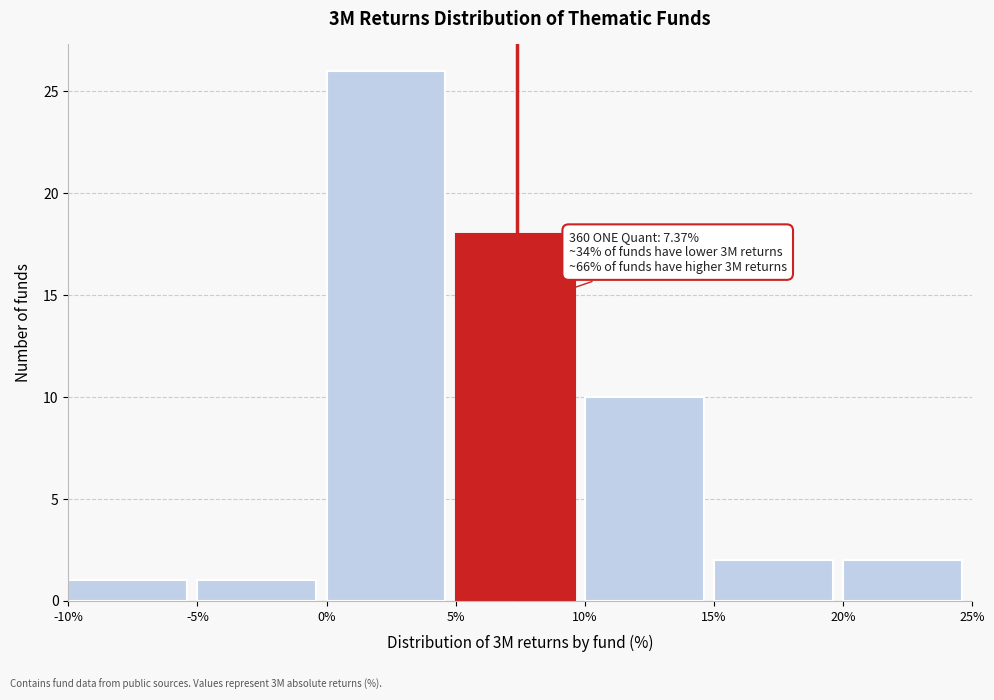

Over which range of the x-axis is the bar tallest?

0% to 5%